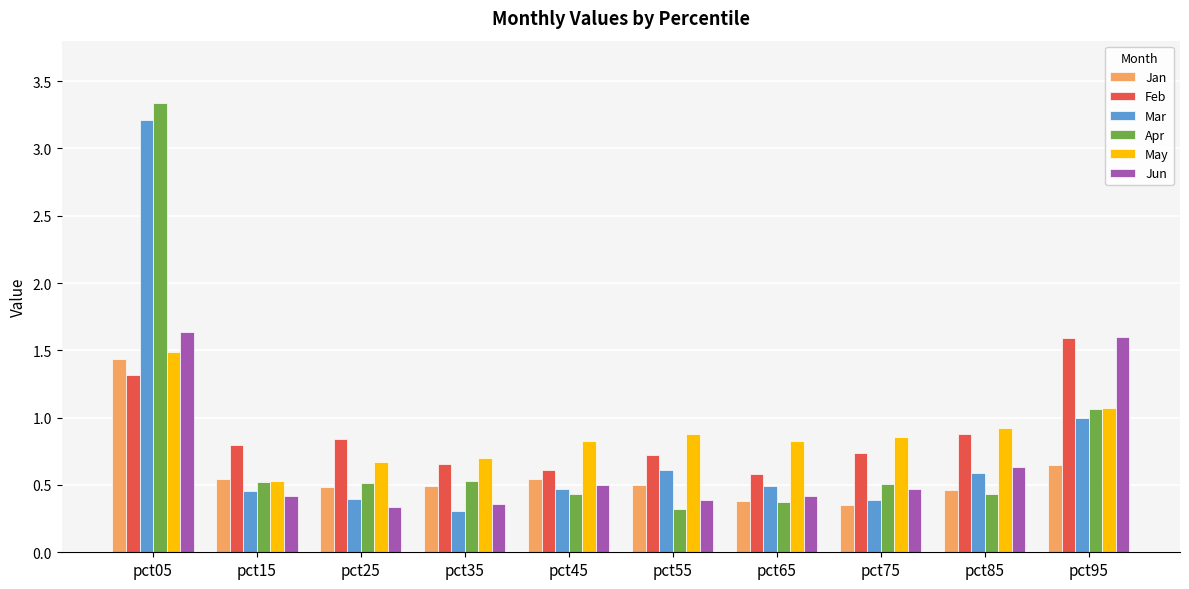

Which category has the highest value in the May series?

pct05